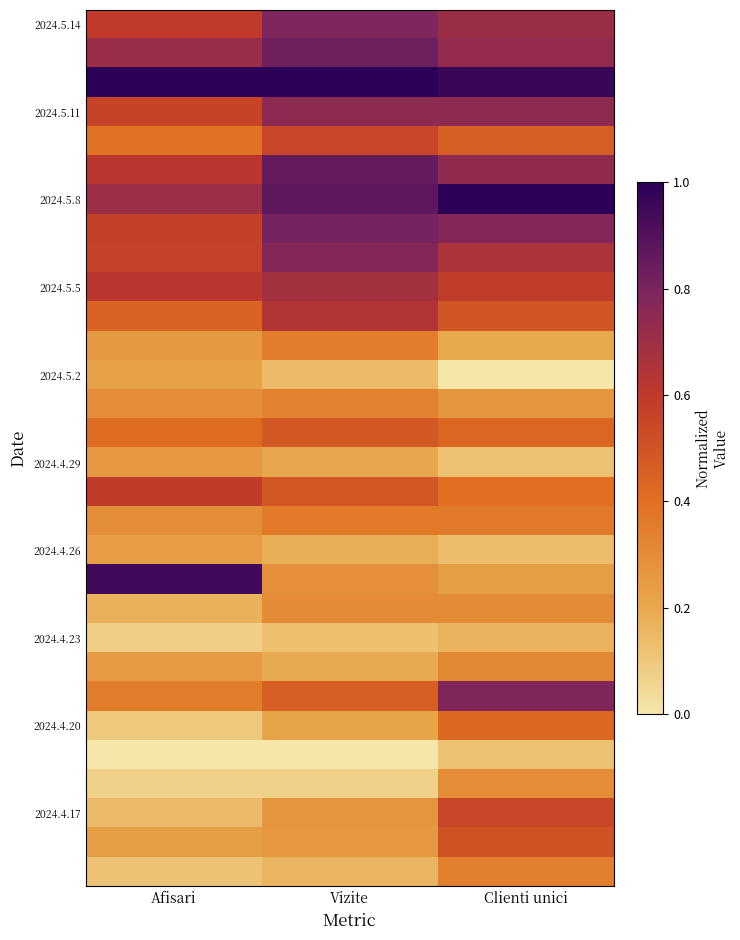

How many categories are shown in the chart?

3